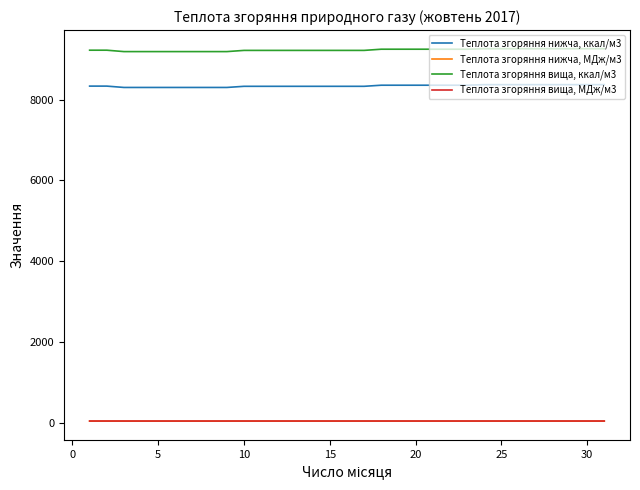

Which series has the largest total across all categories?

Теплота згоряння вища, ккал/м3